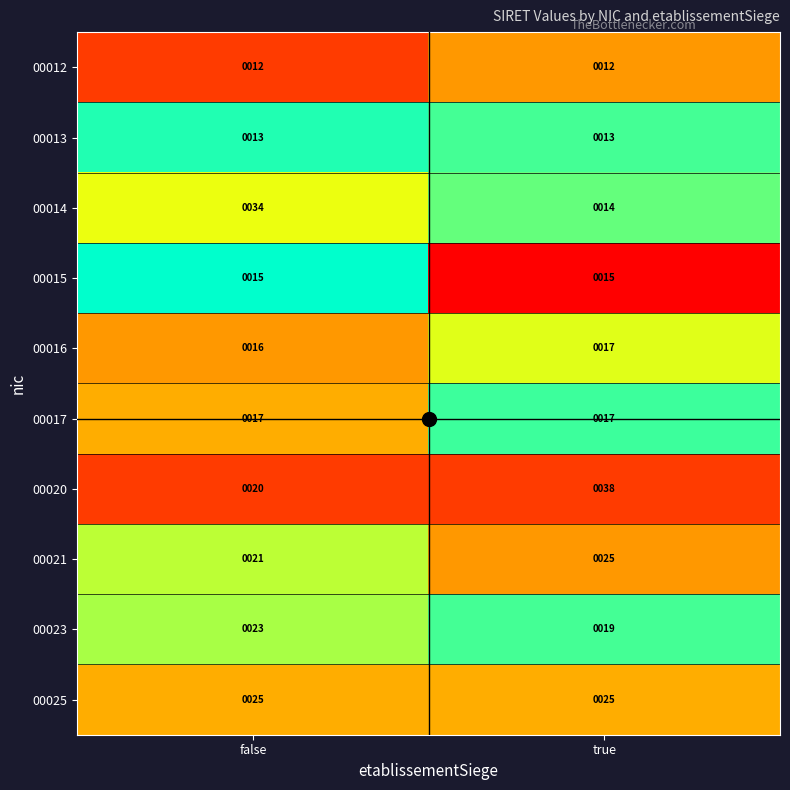

At which category does the chart reach its peak across all series?

true